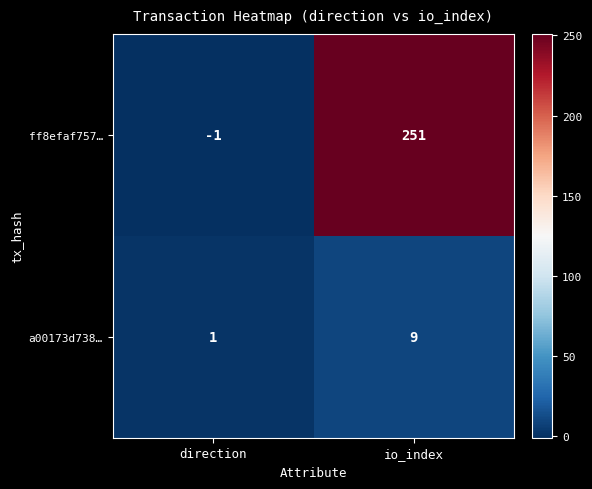

At which label is a00173d738… closest to 5?

direction